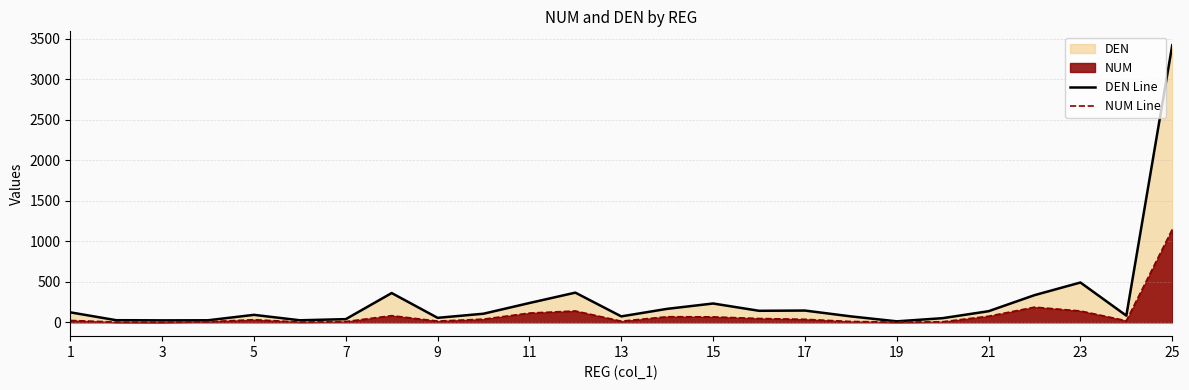

Which series has the largest total across all categories?

DEN Line